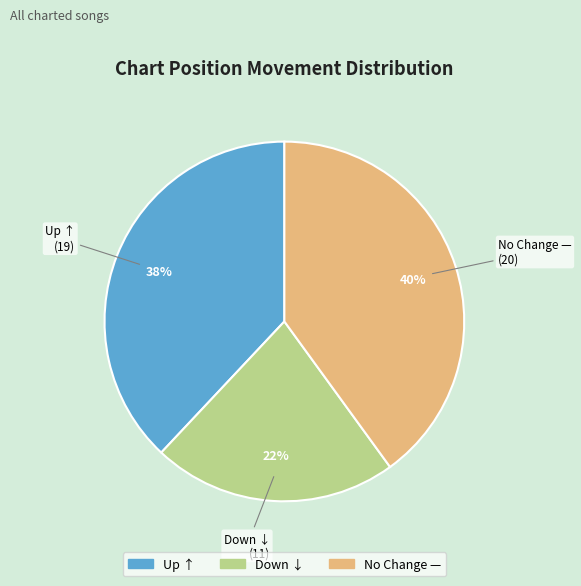

Is there any slice that represents more than half of the pie?

No